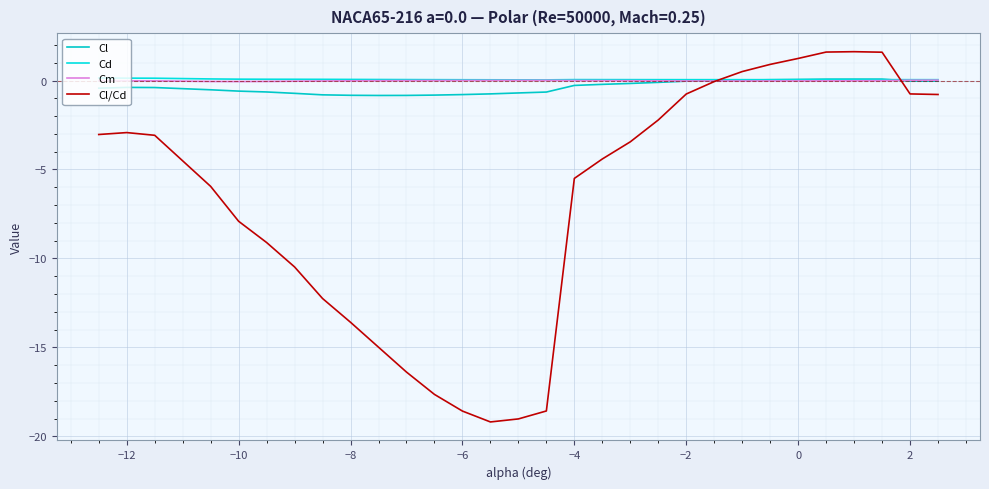

Does the chart have visible grid lines?

Yes